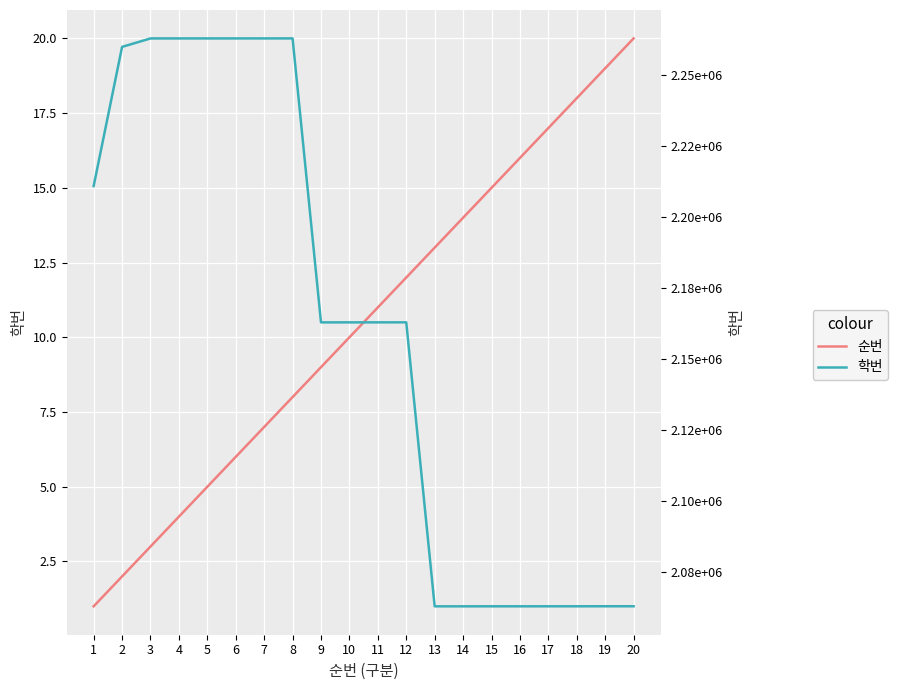

How many data points in 학번 are less than 2163019?

10